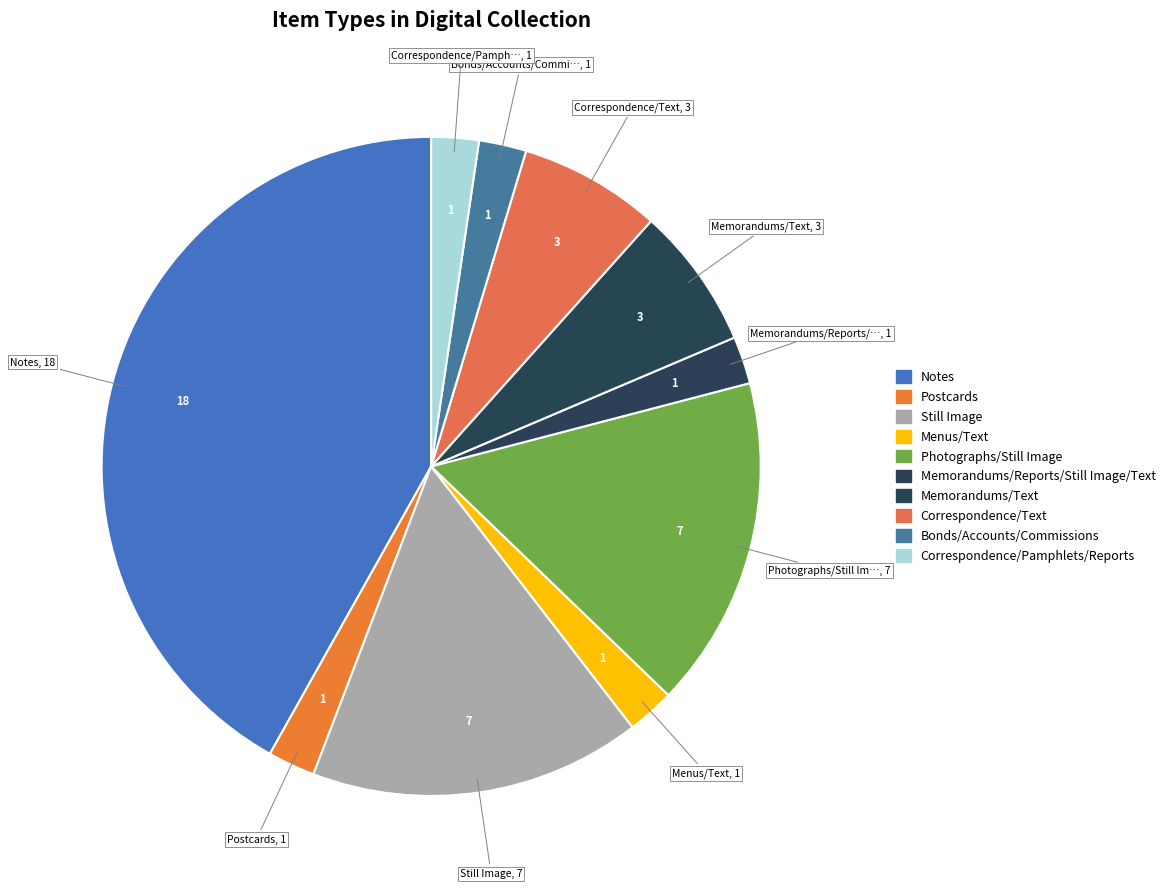

Rank the categories by value from highest to lowest.

Notes, Still Image, Photographs^^Still Image^^black-and-white prints, Memorandums^^Text, Correspondence^^Text, Postcards, Menus^^Text, Memorandums^^Reports^^Still Image^^Text, Bonds^^Accounts^^Commissions^^Depositions, Correspondence^^Pamphlets^^Reports